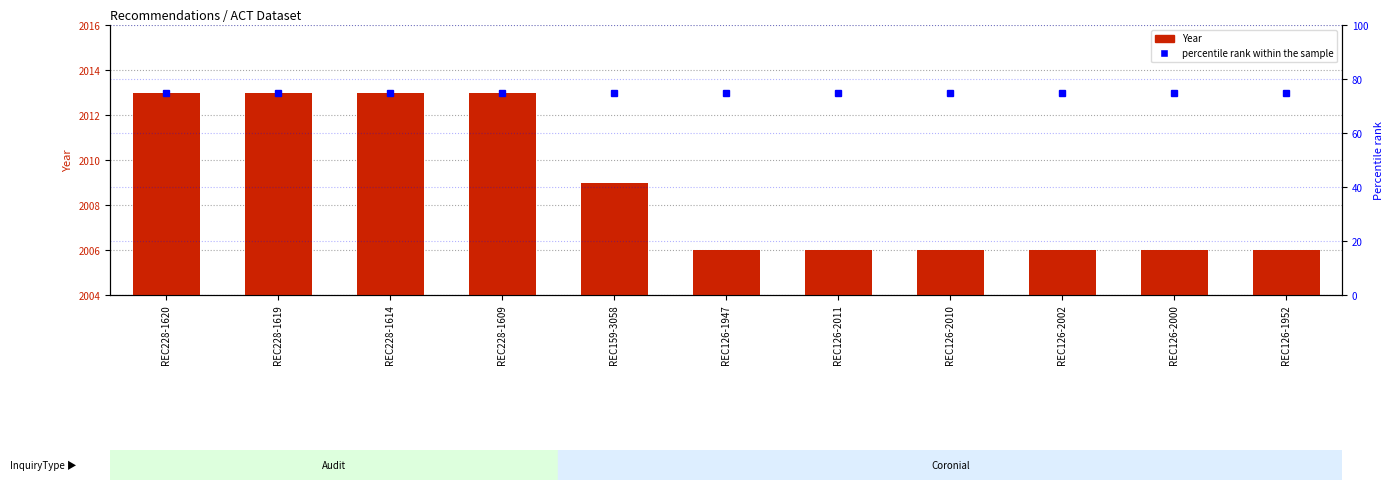

At REC126-1952, list the series in order from largest to smallest.

Year, percentile rank within the sample